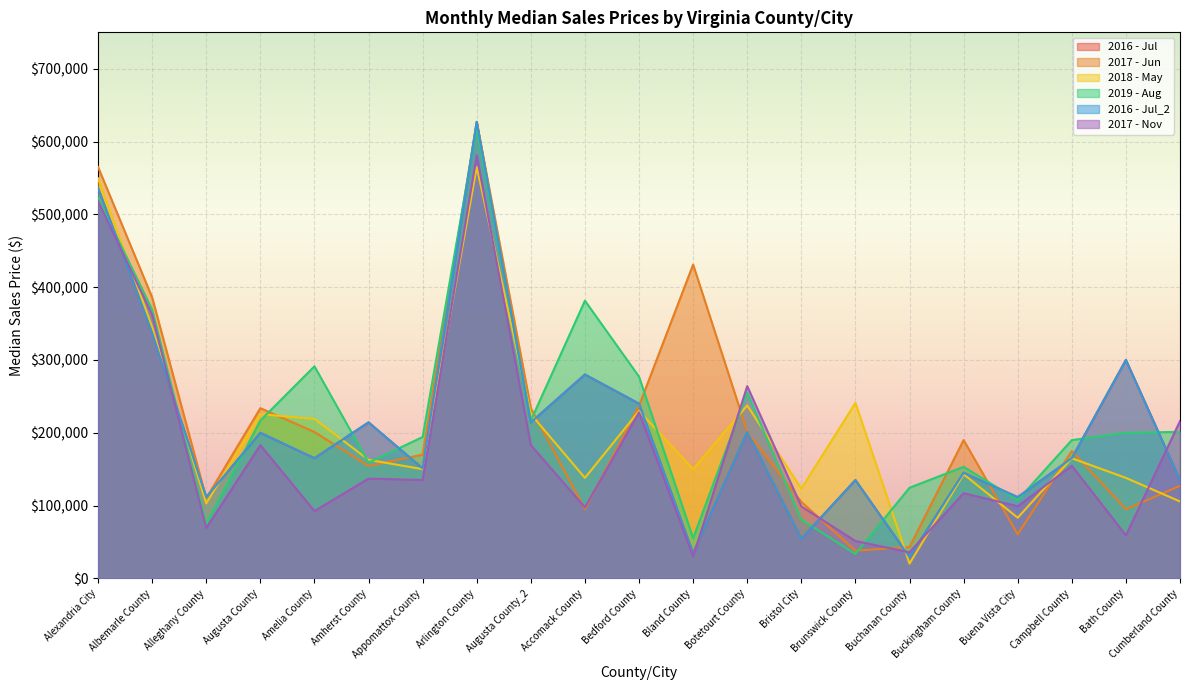

What is the label of the 14th point from the right?

Arlington County